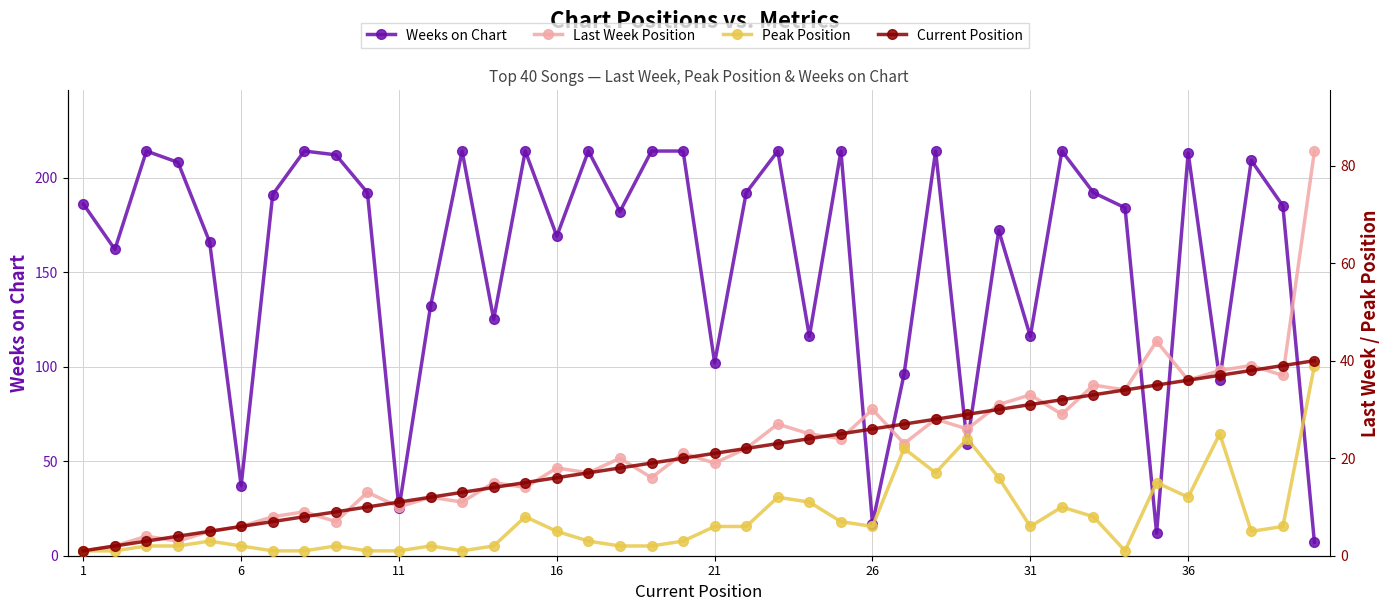

Reading left to right, transcribe all the data shown in this chart.

Weeks on Chart: 186	162	214	208	166	37	191	214	212	192	25	132	214	125	214	169	214	182	214	214	102	192	214	116	214	17	96	214	59	172	116	214	192	184	12	213	93	209	185	7
Last Week Position: 1	2	4	3	5	6	8	9	7	13	10	12	11	15	14	18	17	20	16	21	19	22	27	25	24	30	23	28	26	31	33	29	35	34	44	36	38	39	37	83
Peak Position: 1	1	2	2	3	2	1	1	2	1	1	2	1	2	8	5	3	2	2	3	6	6	12	11	7	6	22	17	24	16	6	10	8	1	15	12	25	5	6	39
Current Position: 1	2	3	4	5	6	7	8	9	10	11	12	13	14	15	16	17	18	19	20	21	22	23	24	25	26	27	28	29	30	31	32	33	34	35	36	37	38	39	40